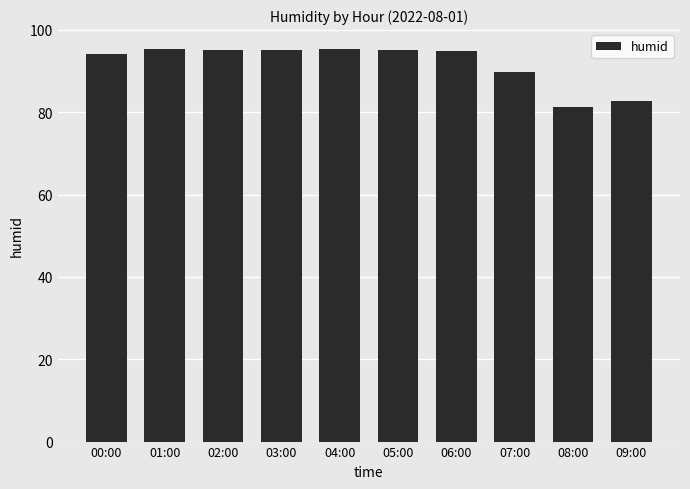

What is the label of the 5th bar from the left?

04:00